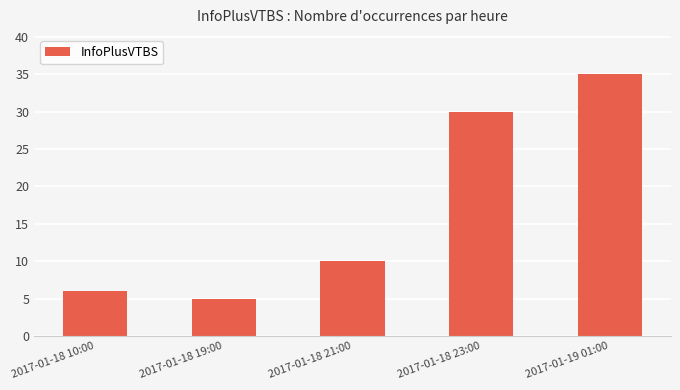

What is the difference between the values at 2017-01-18 19:00 and 2017-01-18 10:00?

1